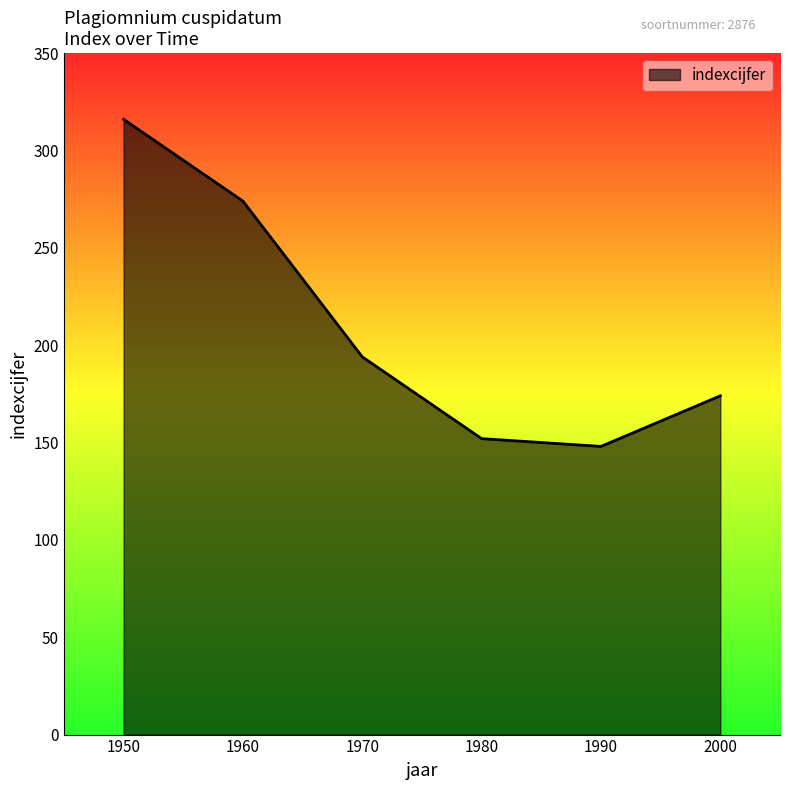

Reading left to right, extract all data points from this chart.

1950=316	1960=274	1970=194	1980=152	1990=148	2000=174